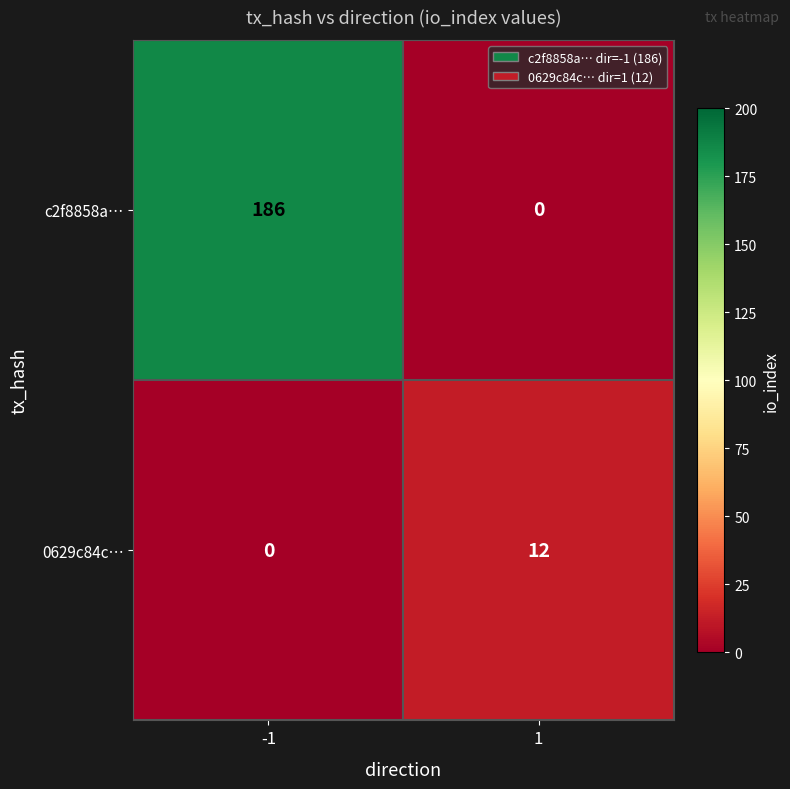

The value of c2f8858a… at -1 is 186. True or false?

True